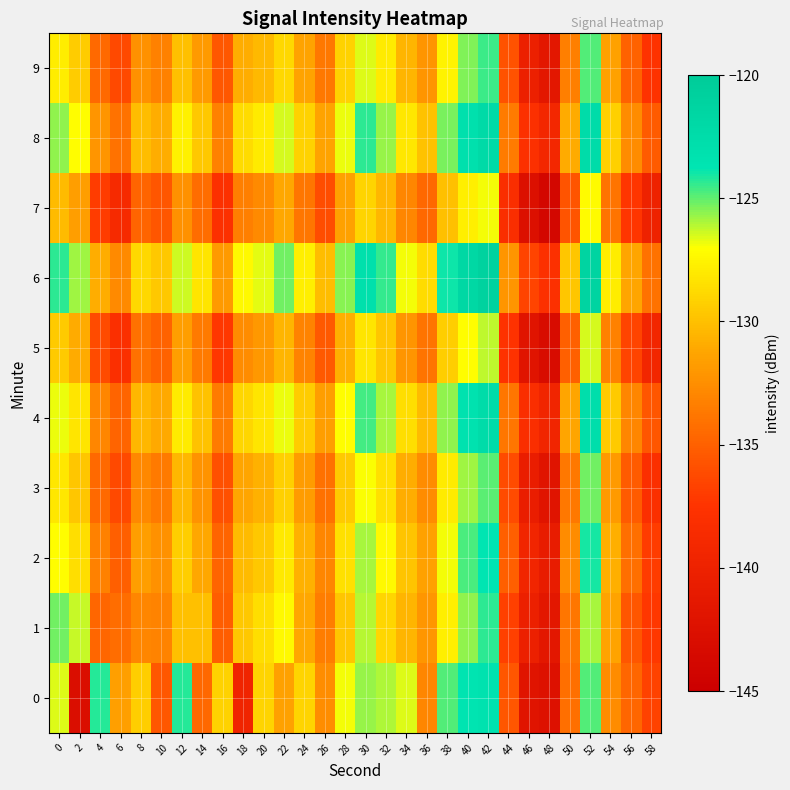

Reading left to right, extract all data points from this chart.

0: 0=-126.6	2=-142.9	4=-124.2	6=-131.6	8=-129.4	10=-135.5	12=-124.3	14=-134.6	16=-129.2	18=-139.7	20=-129.1	22=-131.4	24=-129.1	26=-132.6	28=-126.8	30=-125.8	32=-126.0	34=-126.6	36=-132.9	38=-124.8	40=-123.6	42=-123.2	44=-135.6	46=-141.9	48=-142.4	50=-134.2	52=-124.8	54=-132.7	56=-134.7	58=-136.6
1: 0=-125.3	2=-126.3	4=-134.7	6=-134.3	8=-132.9	10=-133.1	12=-130.0	14=-130.0	16=-135.2	18=-129.6	20=-128.5	22=-127.3	24=-131.2	26=-133.4	28=-129.7	30=-126.1	32=-128.9	34=-130.5	36=-132.1	38=-127.8	40=-125.6	42=-124.3	44=-136.7	46=-140.2	48=-141.5	50=-133.8	52=-125.9	54=-131.4	56=-135.6	58=-137.2
2: 0=-127.1	2=-128.5	4=-133.2	6=-135.1	8=-131.7	10=-132.4	12=-129.3	14=-131.2	16=-134.8	18=-130.2	20=-129.6	22=-128.1	24=-130.7	26=-132.9	28=-128.4	30=-125.9	32=-127.3	34=-129.8	36=-131.5	38=-126.9	40=-124.7	42=-123.8	44=-135.1	46=-139.5	48=-140.8	50=-132.6	52=-124.1	54=-130.8	56=-134.2	58=-136.9
3: 0=-128.2	2=-129.7	4=-134.5	6=-136.3	8=-132.8	10=-133.6	12=-130.4	14=-132.3	16=-135.9	18=-131.3	20=-130.7	22=-129.2	24=-131.8	26=-134.1	28=-129.5	30=-127.0	32=-128.4	34=-130.9	36=-132.6	38=-128.0	40=-125.8	42=-124.9	44=-136.2	46=-140.6	48=-141.9	50=-133.7	52=-125.2	54=-131.9	56=-135.3	58=-138.0
4: 0=-126.8	2=-128.3	4=-132.9	6=-134.8	8=-130.4	10=-131.1	12=-128.0	14=-129.9	16=-133.5	18=-128.9	20=-128.3	22=-126.8	24=-129.4	26=-131.7	28=-127.1	30=-124.6	32=-125.9	34=-128.5	36=-130.2	38=-125.6	40=-123.4	42=-122.5	44=-133.8	46=-138.2	48=-139.5	50=-131.3	52=-122.8	54=-129.5	56=-132.9	58=-135.6
5: 0=-129.5	2=-131.0	4=-136.2	6=-138.0	8=-134.1	10=-134.9	12=-131.7	14=-133.6	16=-137.2	18=-132.6	20=-132.0	22=-130.5	24=-133.1	26=-135.4	28=-130.8	30=-128.3	32=-129.7	34=-132.2	36=-133.9	38=-129.3	40=-127.1	42=-126.2	44=-137.5	46=-141.9	48=-143.2	50=-135.0	52=-126.5	54=-133.2	56=-136.6	58=-139.3
6: 0=-124.3	2=-125.8	4=-130.9	6=-132.7	8=-128.8	10=-129.6	12=-126.4	14=-128.3	16=-131.9	18=-127.3	20=-126.7	22=-125.2	24=-127.8	26=-130.1	28=-125.5	30=-123.0	32=-124.4	34=-126.9	36=-128.6	38=-124.0	40=-121.8	42=-120.9	44=-132.2	46=-136.6	48=-137.9	50=-129.7	52=-121.2	54=-127.9	56=-131.3	58=-134.0
7: 0=-130.2	2=-131.7	4=-136.9	6=-138.7	8=-134.8	10=-135.6	12=-132.4	14=-134.3	16=-137.9	18=-133.3	20=-132.7	22=-131.2	24=-133.8	26=-136.1	28=-131.5	30=-129.0	32=-130.4	34=-132.9	36=-134.6	38=-130.0	40=-127.8	42=-126.9	44=-138.2	46=-142.6	48=-143.9	50=-135.7	52=-127.2	54=-133.9	56=-137.3	58=-140.0
8: 0=-125.6	2=-127.1	4=-132.2	6=-134.0	8=-130.1	10=-130.9	12=-127.7	14=-129.6	16=-133.2	18=-128.6	20=-128.0	22=-126.5	24=-129.1	26=-131.4	28=-126.8	30=-124.3	32=-125.7	34=-128.2	36=-129.9	38=-125.3	40=-123.1	42=-122.2	44=-133.5	46=-137.9	48=-139.2	50=-131.0	52=-122.5	54=-129.2	56=-132.6	58=-135.3
9: 0=-127.9	2=-129.4	4=-134.5	6=-136.3	8=-132.4	10=-133.2	12=-130.0	14=-131.9	16=-135.5	18=-130.9	20=-130.3	22=-128.8	24=-131.4	26=-133.7	28=-129.1	30=-126.6	32=-128.0	34=-130.5	36=-132.2	38=-127.6	40=-125.4	42=-124.5	44=-135.8	46=-140.2	48=-141.5	50=-133.3	52=-124.8	54=-131.5	56=-134.9	58=-137.6